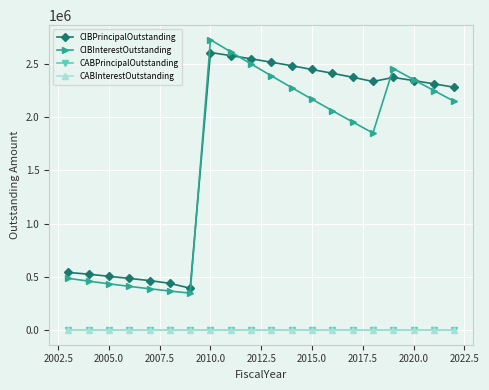

What is the highest value of the CIBInterestOutstanding series?

2727506.2